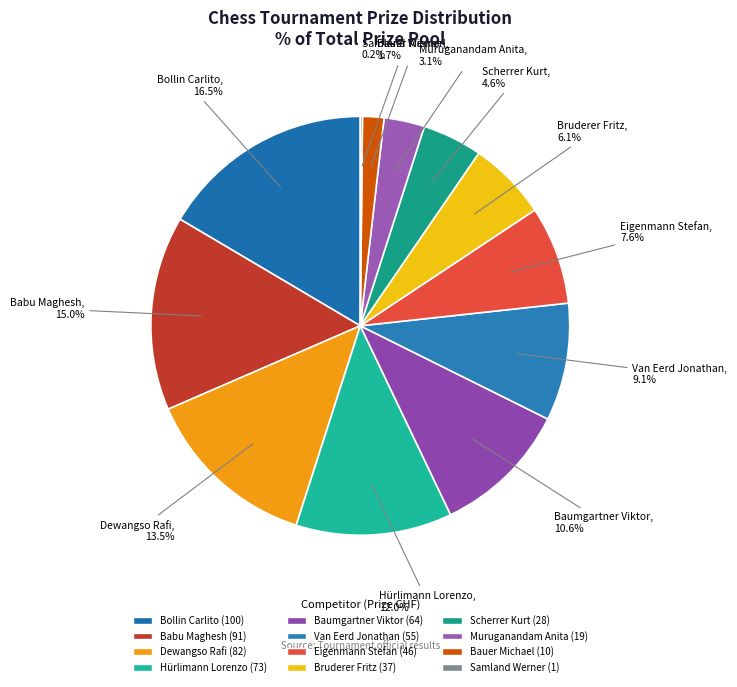

To the nearest percent, what is the difference between the largest and smallest slice percentages?

16%